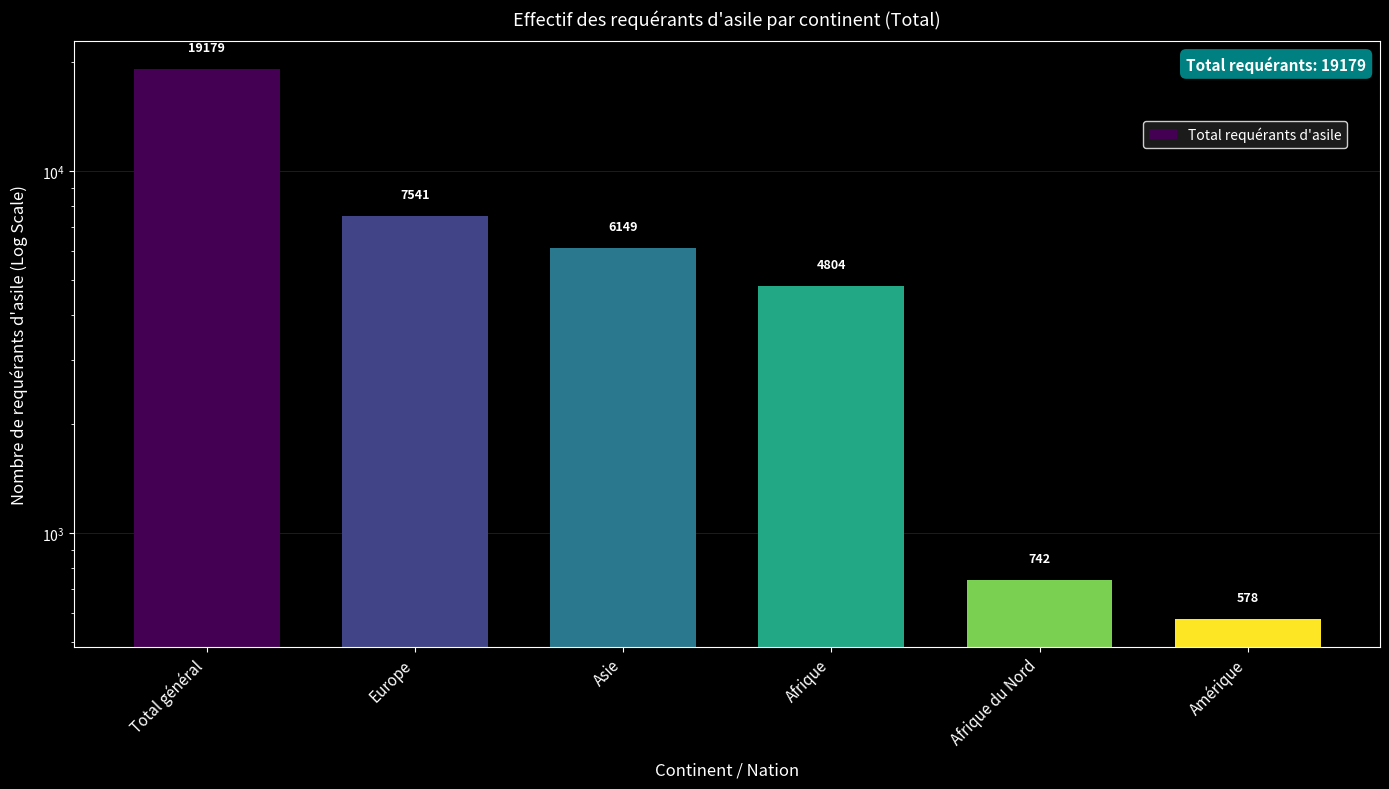

What is the maximum value shown in the chart?

19179